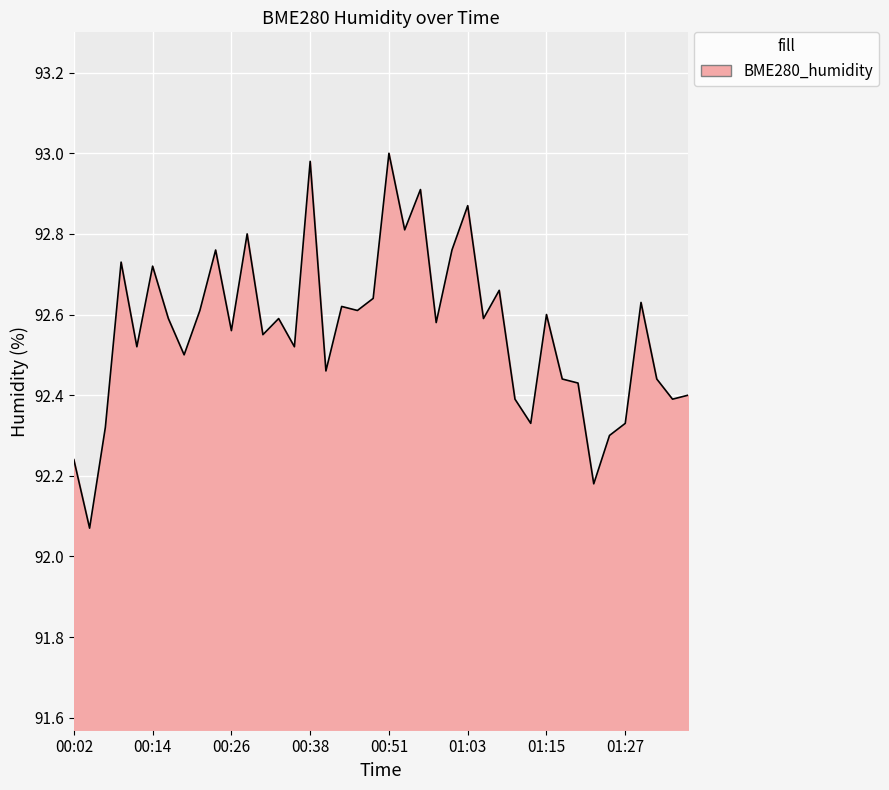

Does the chart display data point markers on the line(s)?

No